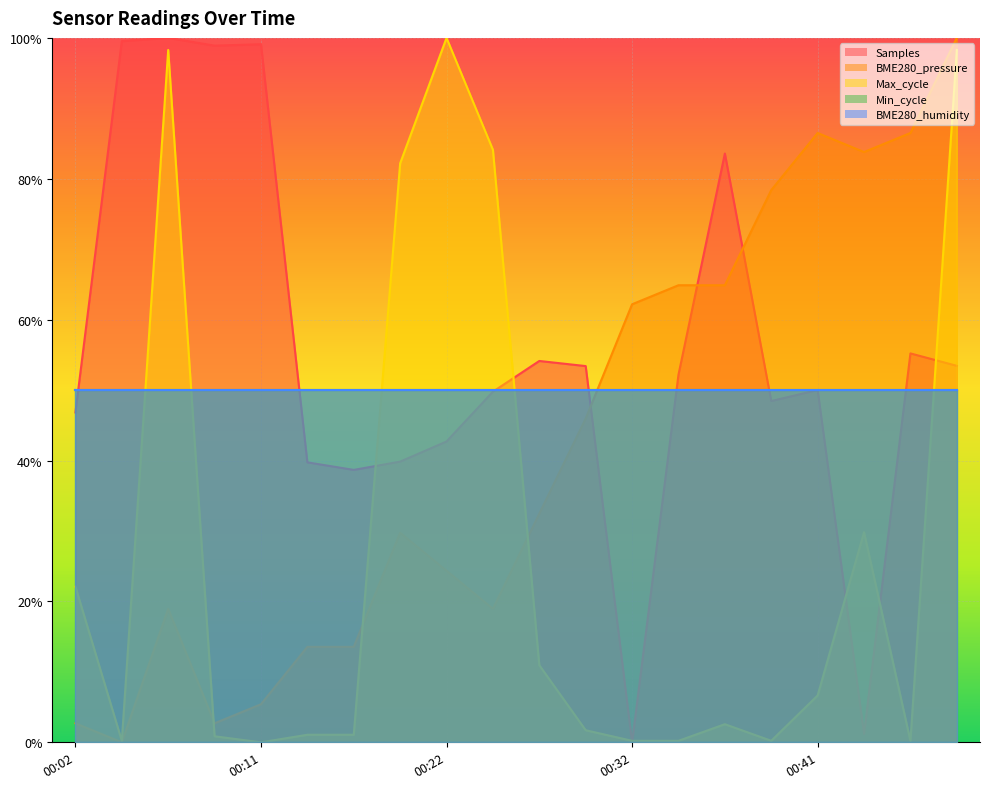

Between 00:09 and 00:27, which series saw the biggest shift?

Samples